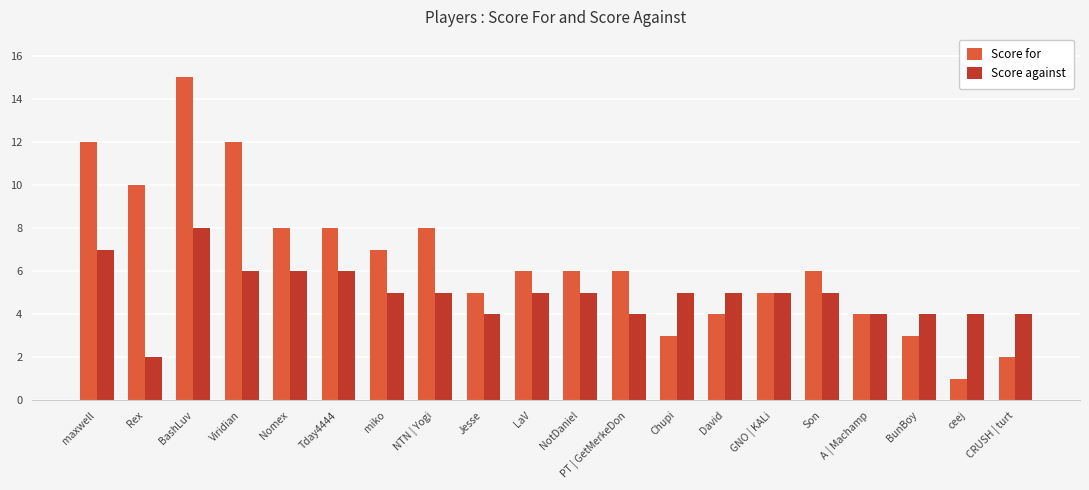

At which category is the sum across all series the highest?

BashLuv